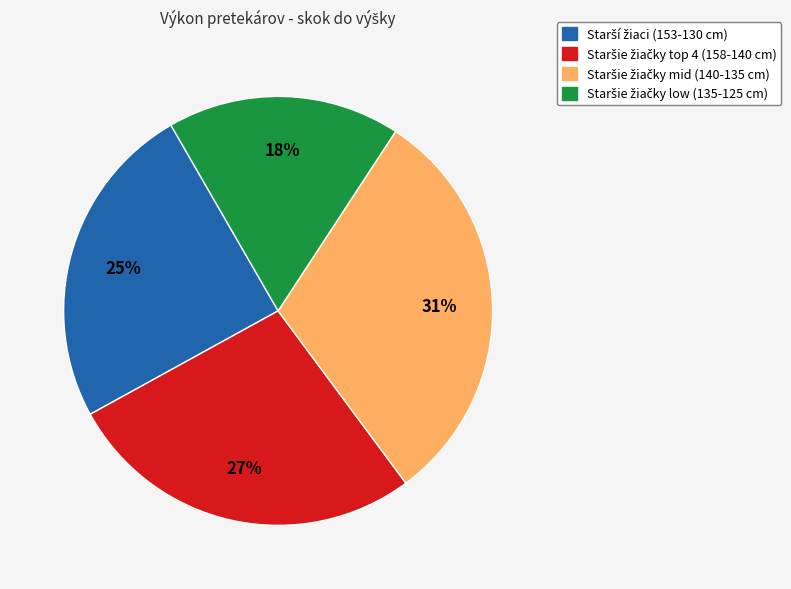

To the nearest percent, what is the average slice percentage?

25%